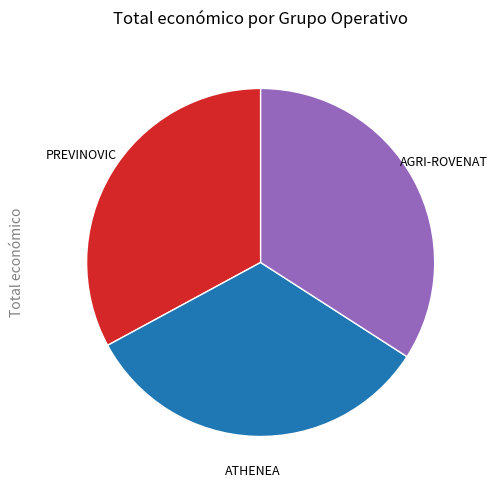

Between AGRI-ROVENAT and PREVINOVIC, which is larger?

AGRI-ROVENAT